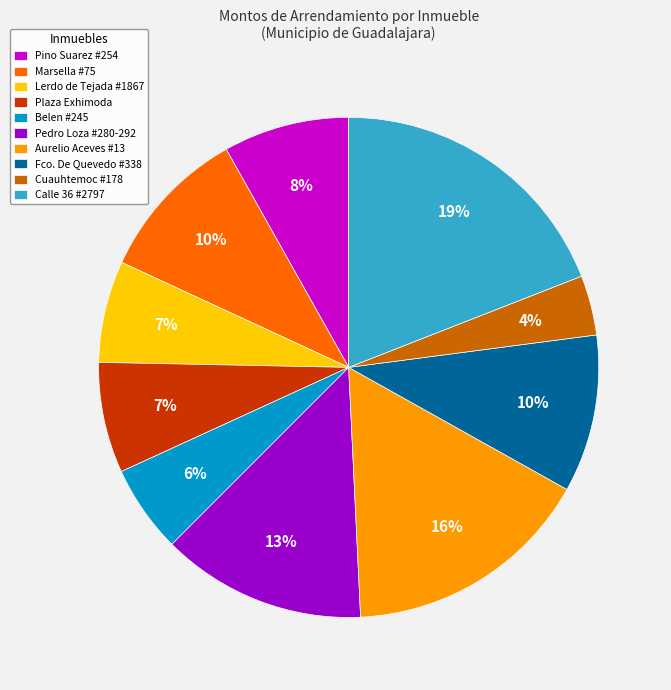

To the nearest percent, what is the combined percentage of Fco. De Quevedo #338 and Lerdo de Tejada #1867?

17%